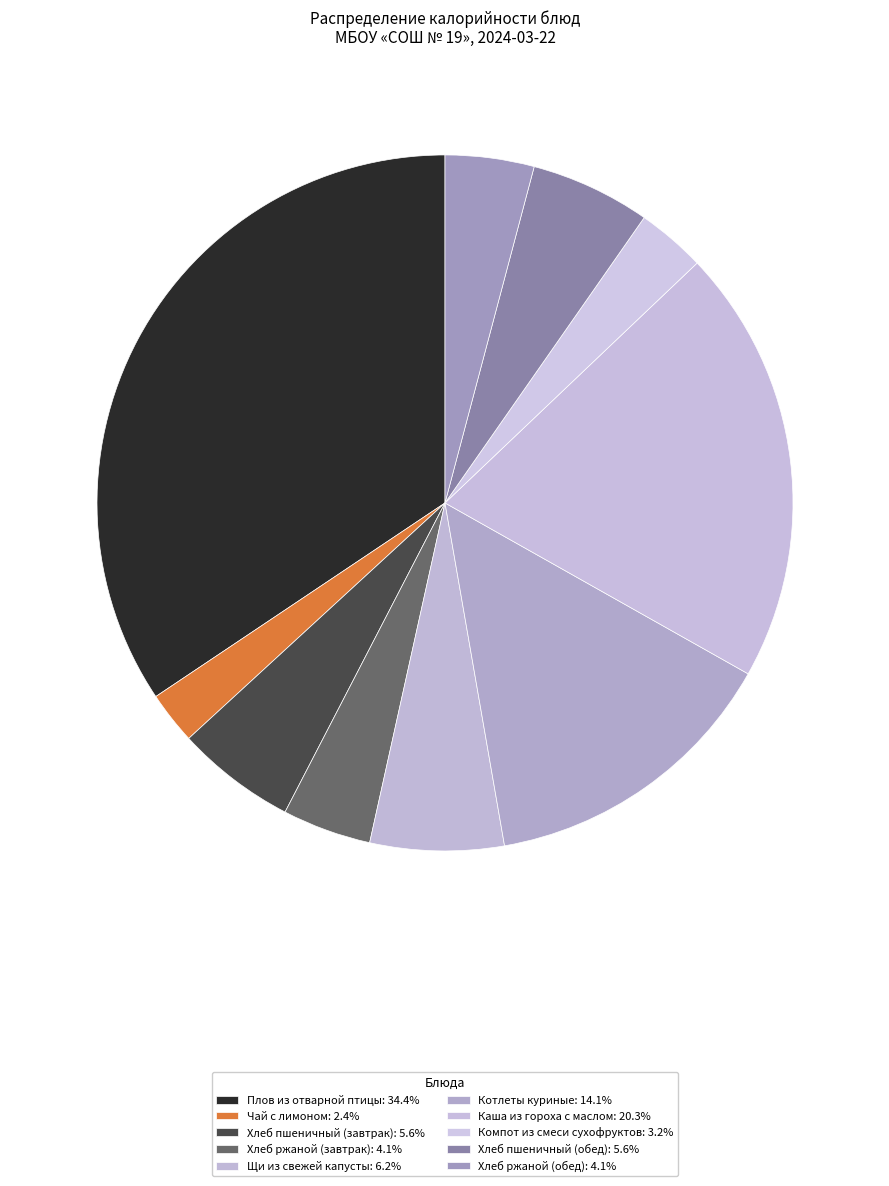

To the nearest percent, what is the average slice percentage?

10%